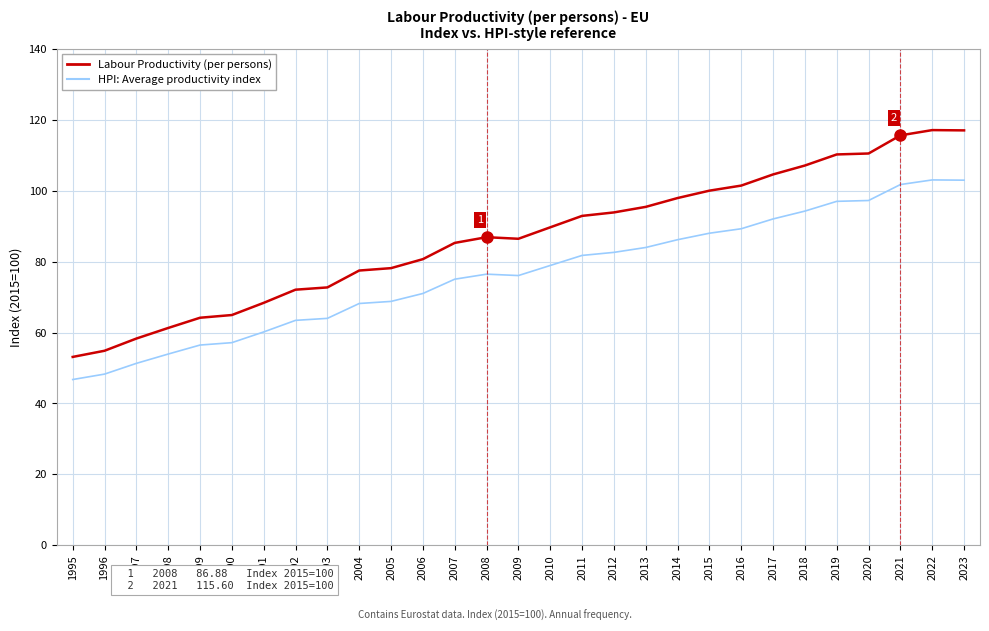

What is the minimum value for Labour Productivity (per persons)?

53.1